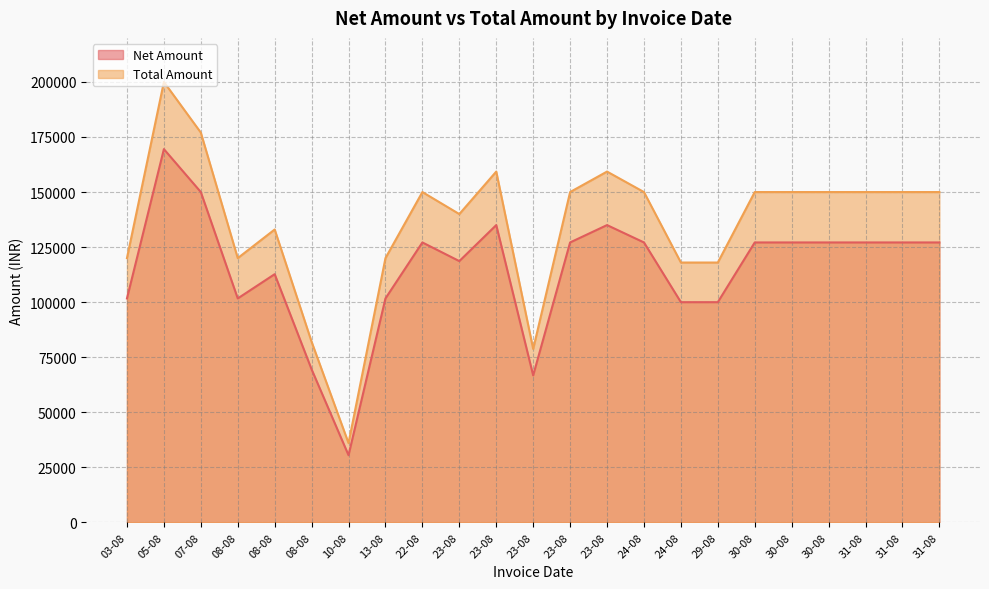

Which series has the largest total across all categories?

Total Amount